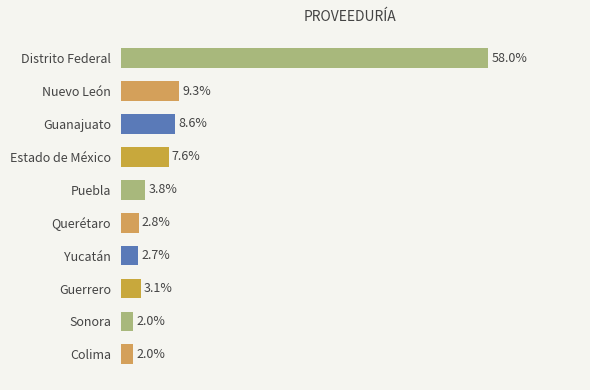

Which label corresponds to the largest value in the chart?

Distrito Federal